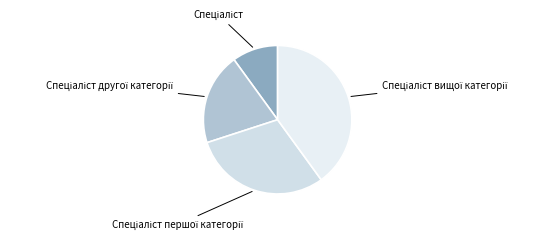

Is there any slice that represents more than half of the pie?

No